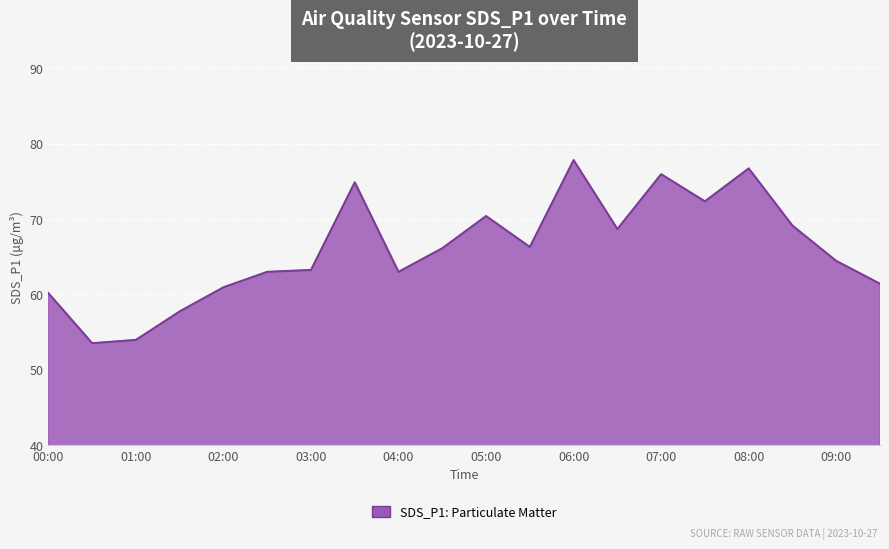

What is the greatest value displayed?

77.8